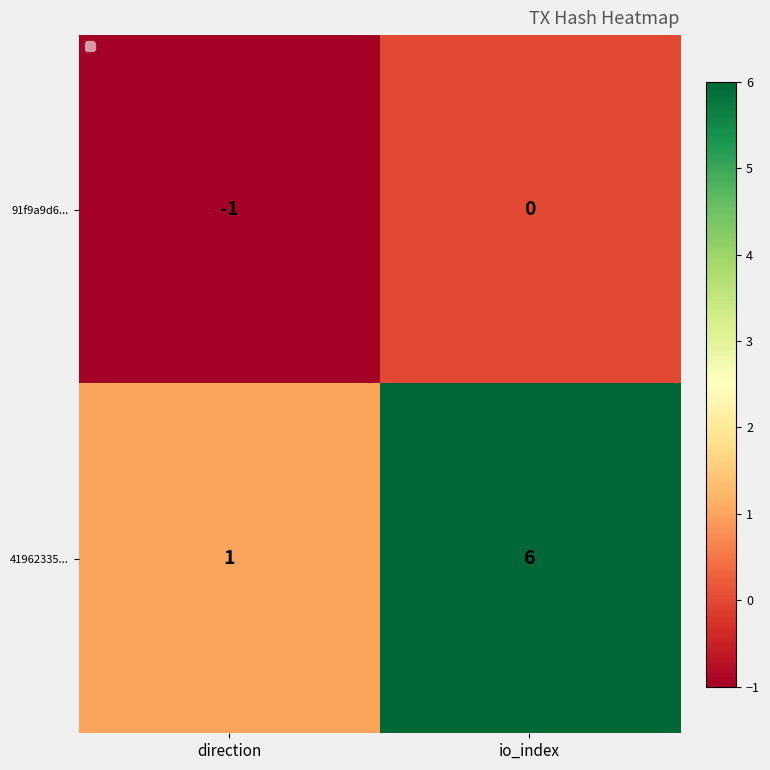

Which series has the widest spread of values?

41962335...